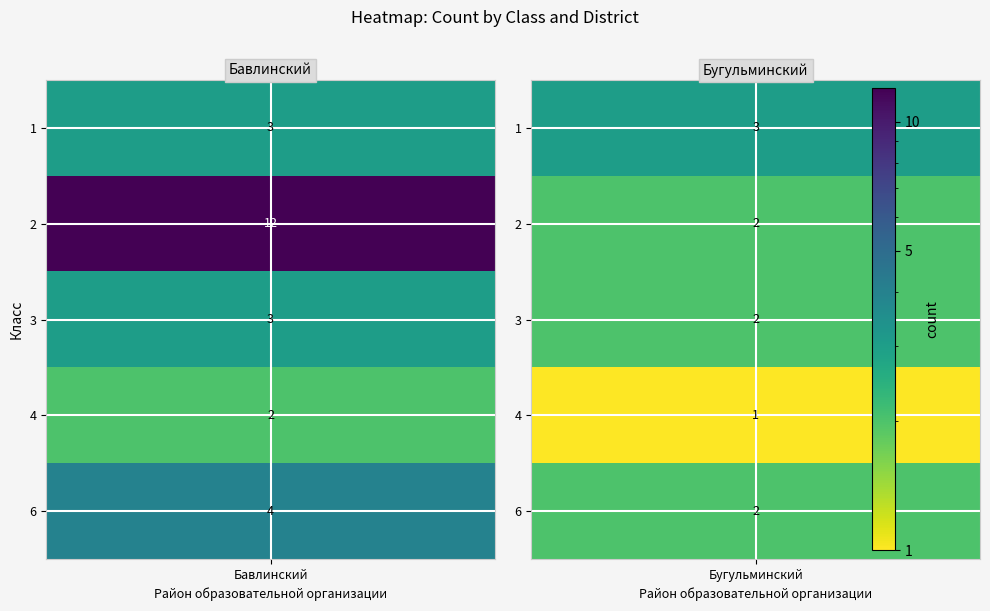

What is the average value of the Бавлинский series?

5